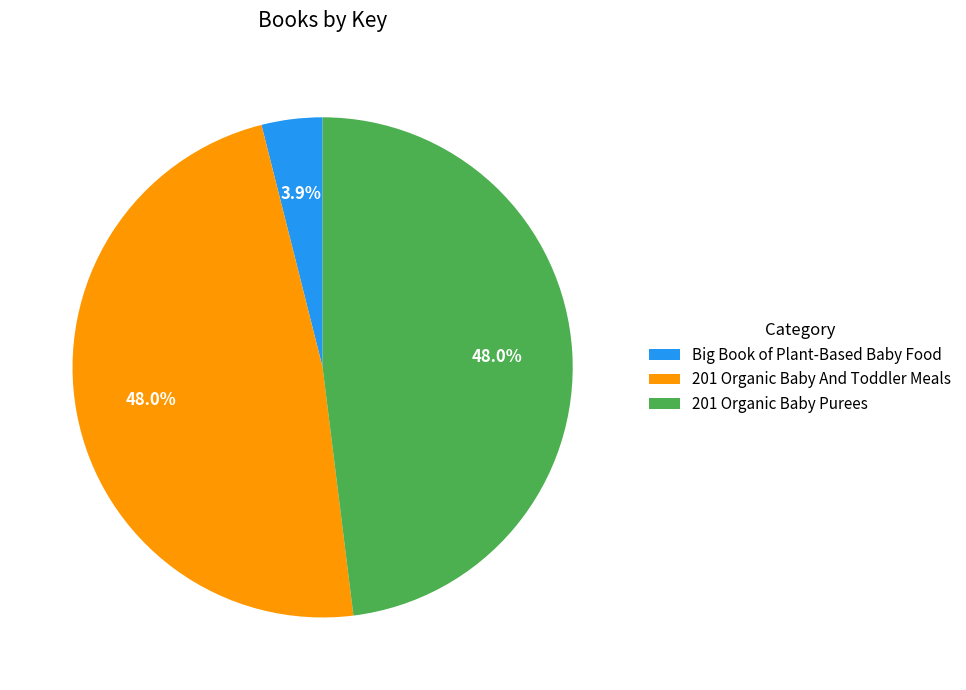

Combined, what portion of the pie is Big Book of Plant-Based Baby Food and 201 Organic Baby Purees?

52.0%